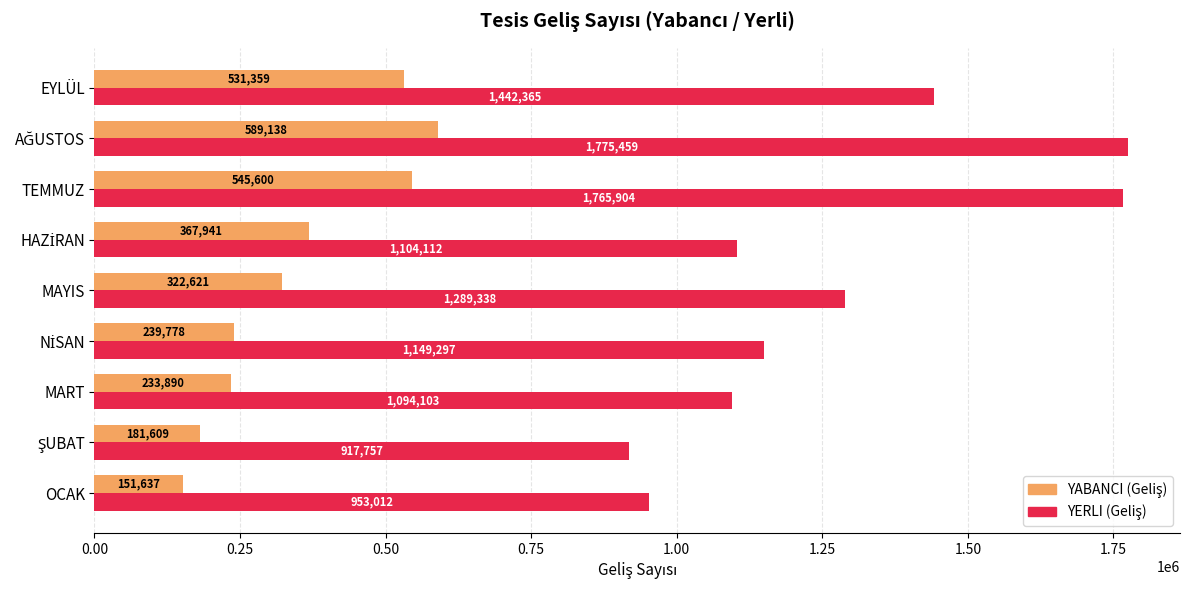

What is the total value across all series at MAYIS?

1611959